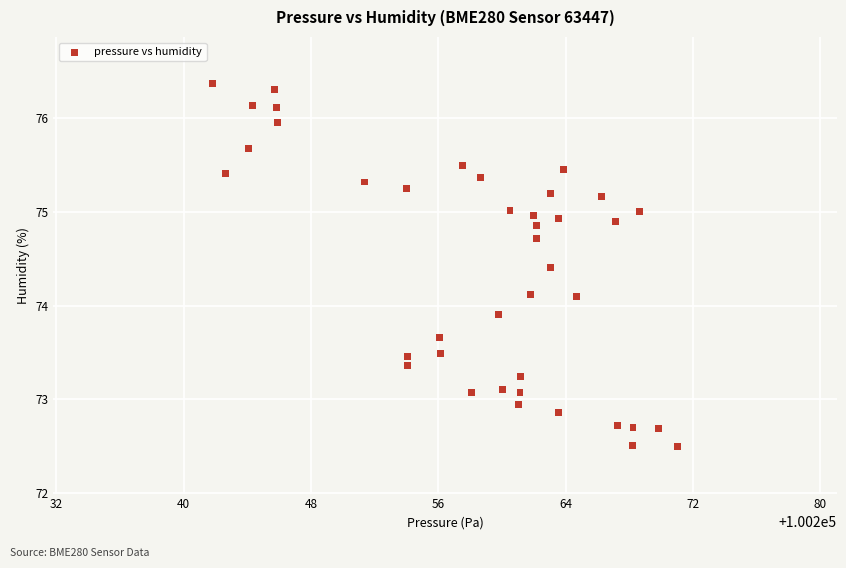

What is the range of Y values (max minus min)?

3.9